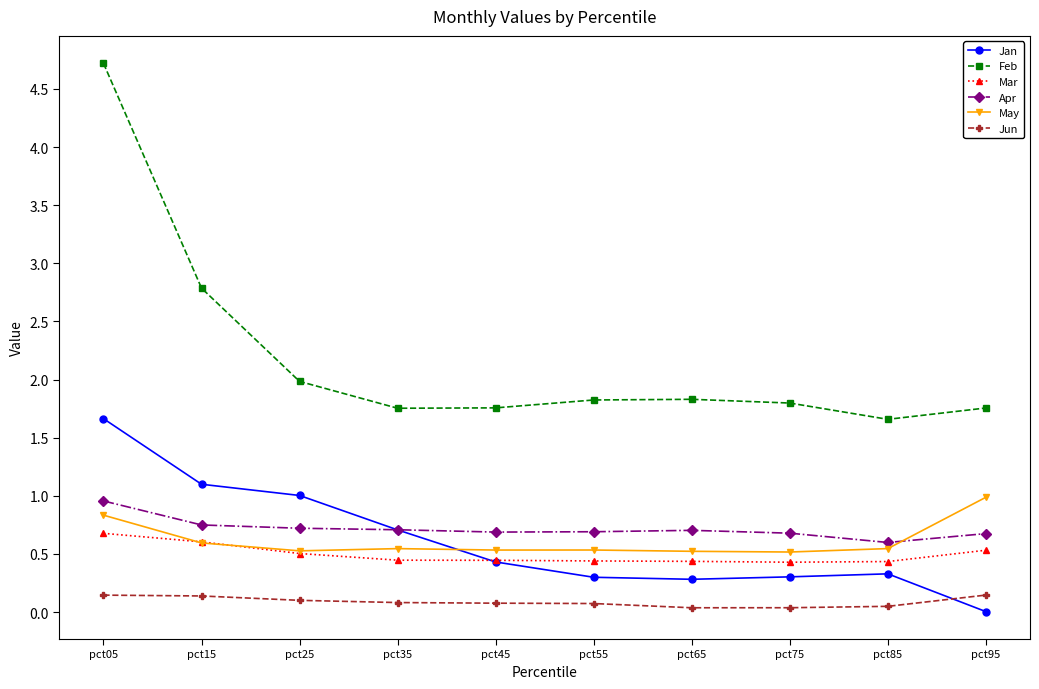

True or false: Apr has more than 0 interior local peaks.

True